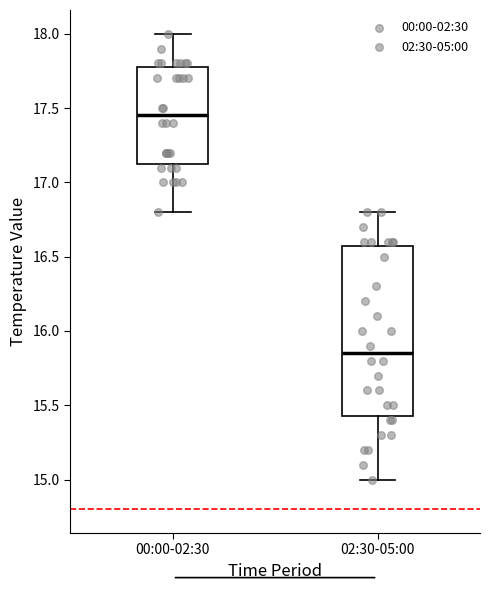

Which box is the tallest, from its lower edge to its upper edge?

02:30-05:00